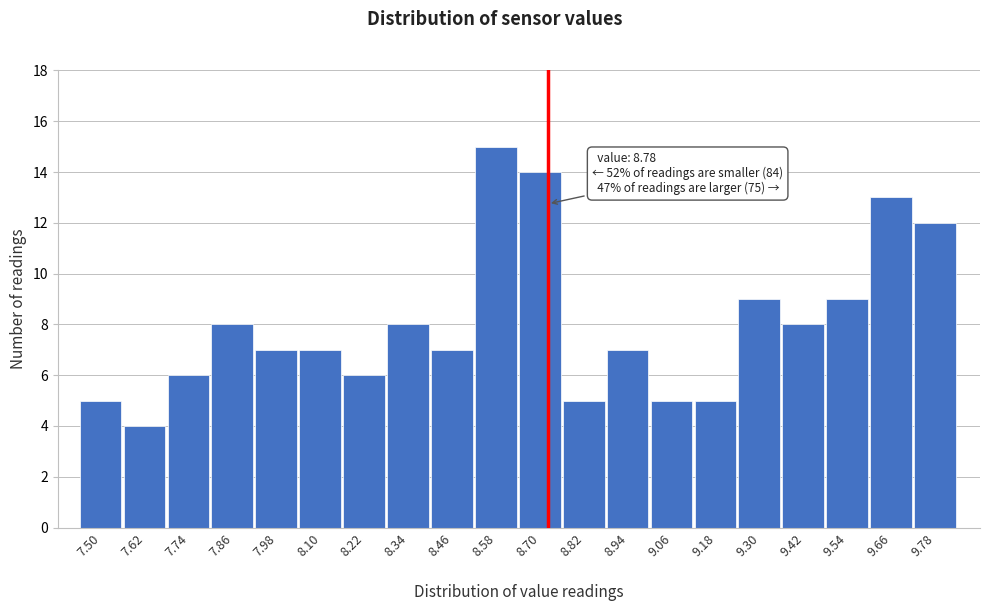

Reading left to right, transcribe all the data shown in this chart.

7.50=5	7.62=4	7.74=6	7.86=8	7.98=7	8.10=7	8.22=6	8.34=8	8.46=7	8.58=15	8.70=14	8.82=5	8.94=7	9.06=5	9.18=5	9.30=9	9.42=8	9.54=9	9.66=13	9.78=12